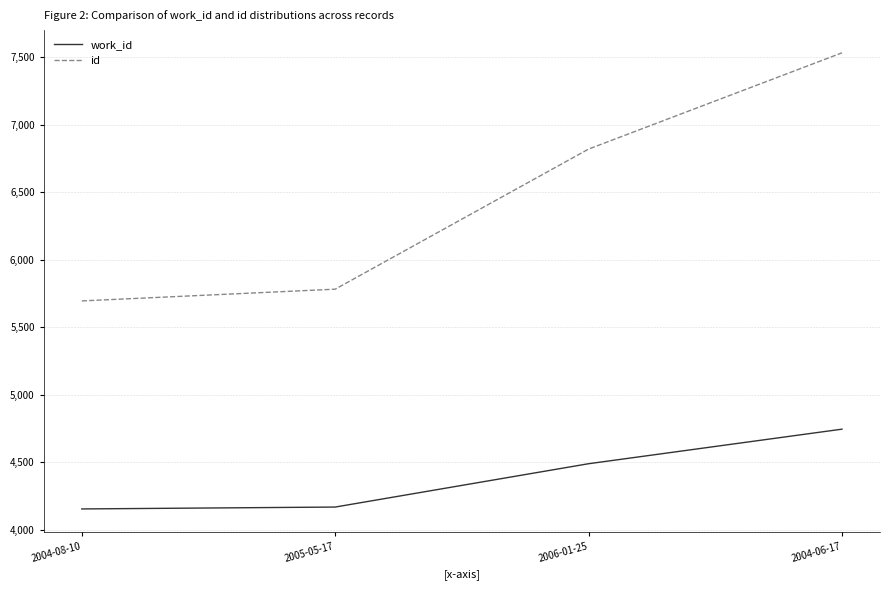

True or false: work_id and id cross at least once.

False